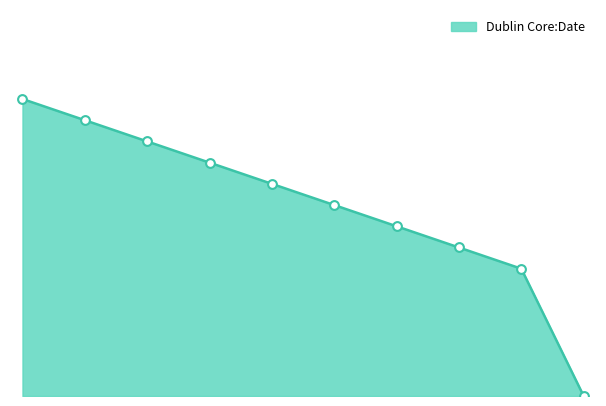

How many lines are shown in the chart?

1